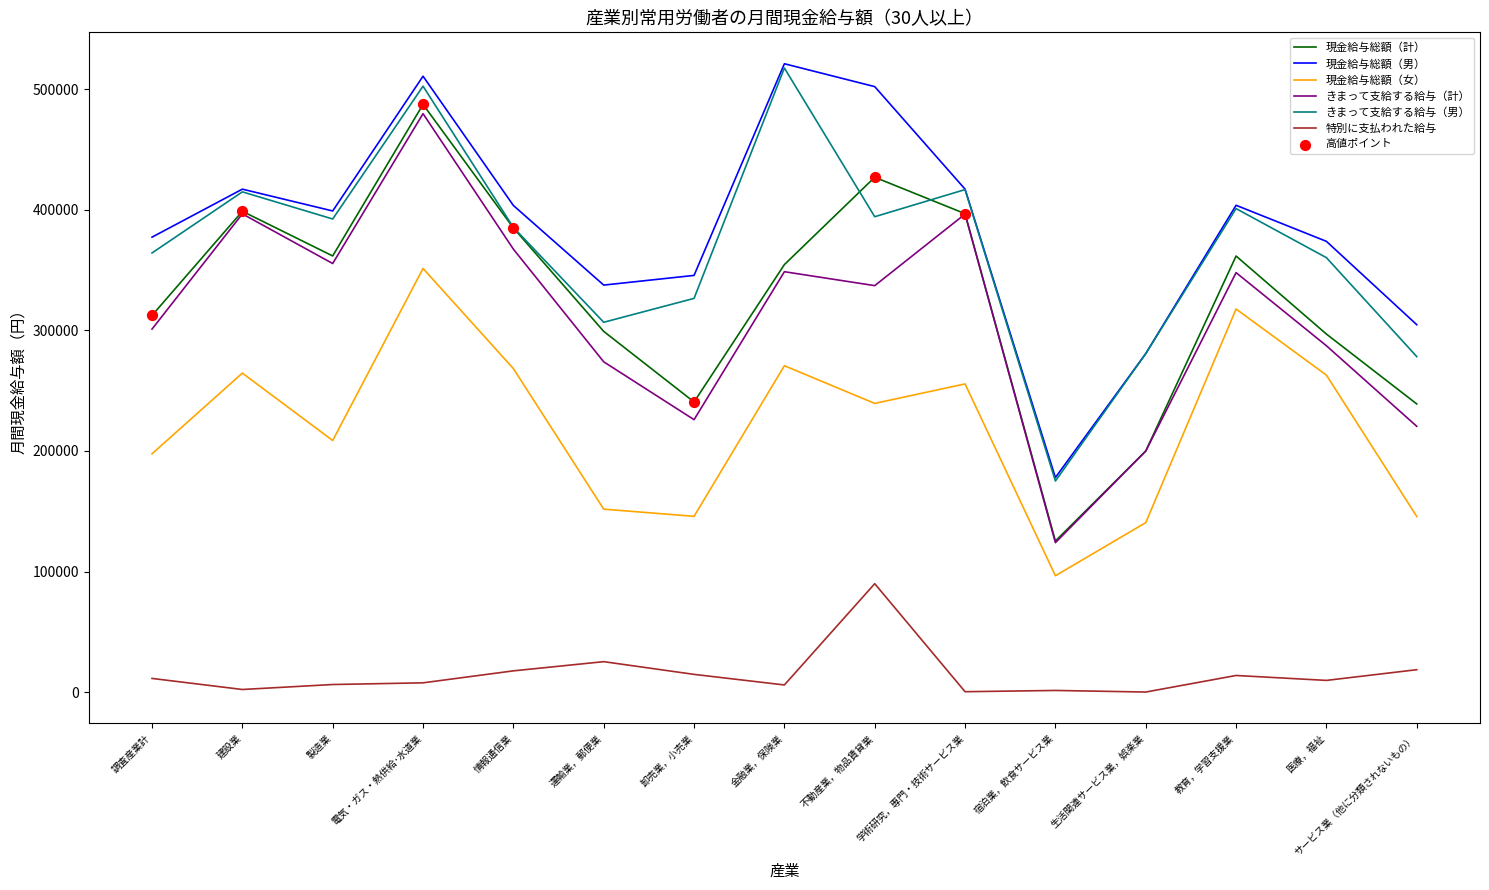

At which category is the sum across all series the highest?

電気・ガス・熱供給･水道業